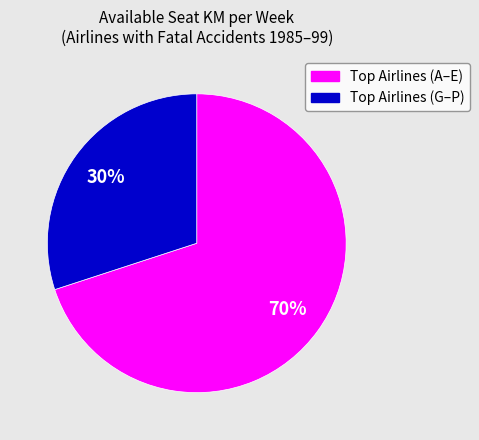

To the nearest percent, what is the average slice percentage?

50%